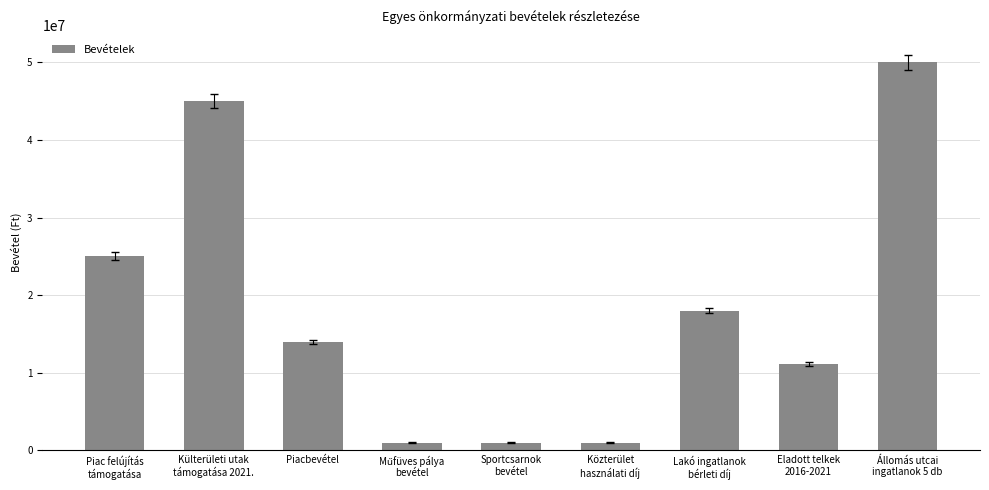

What is the label of the 8th bar from the right?

Külterületi utak
támogatása 2021.